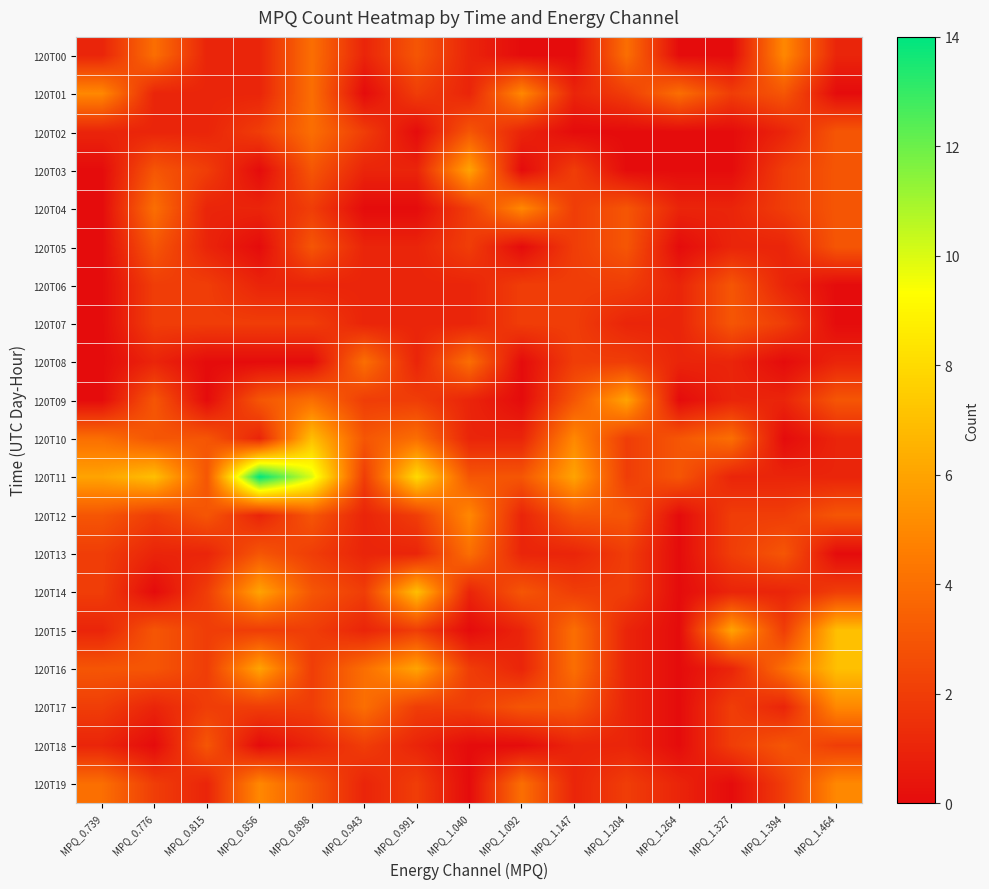

Between MPQ_1.264 and MPQ_0.943, which is larger?

MPQ_0.943